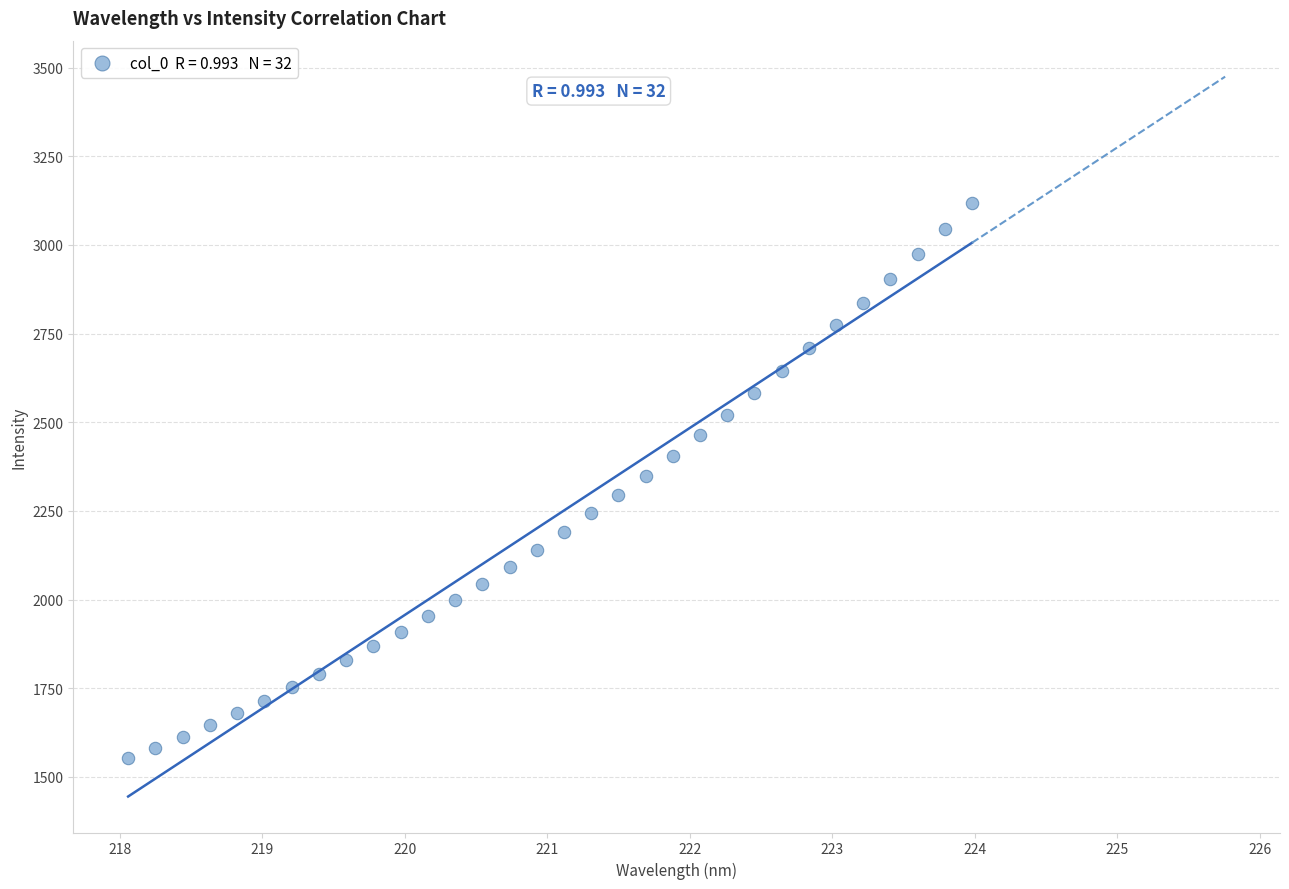

What is the range of Y values (max minus min)?

1565.4